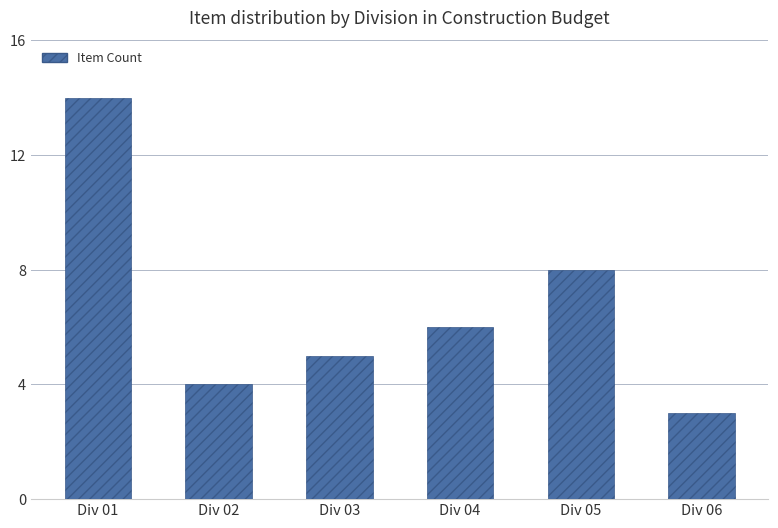

List the labels in order of value, largest first.

Div 01, Div 05, Div 04, Div 03, Div 02, Div 06